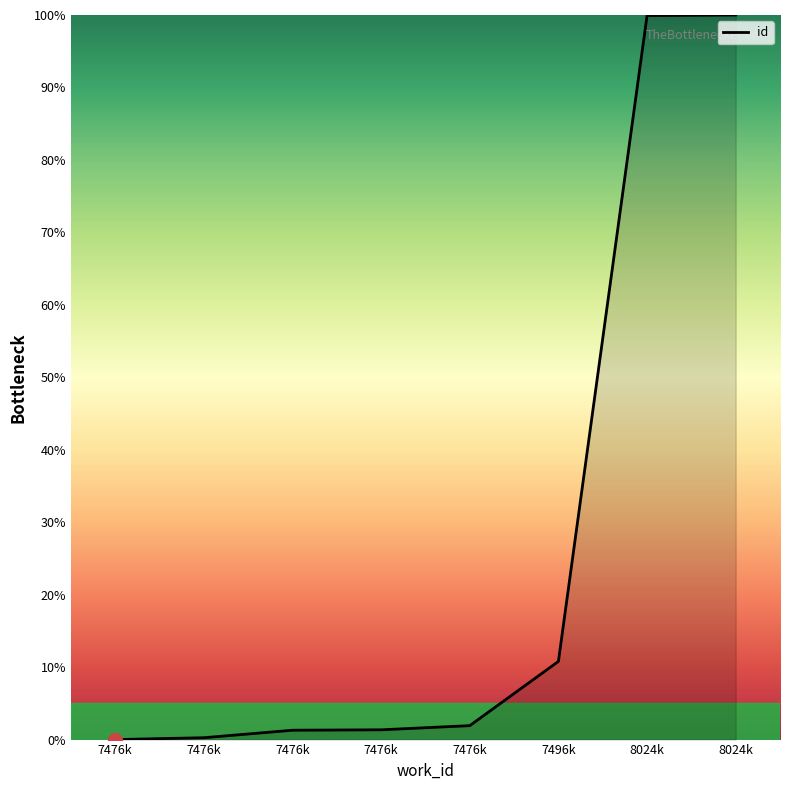

Rank the categories by value from highest to lowest.

8024k, 8024k, 7496k, 7476k, 7476k, 7476k, 7476k, 7476k